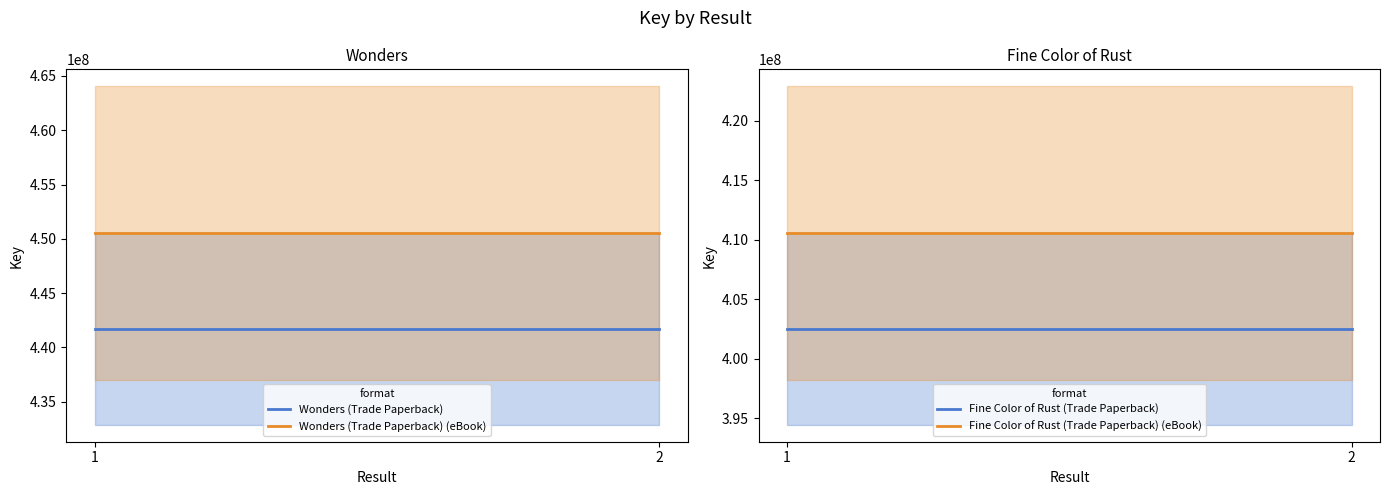

Where is Fine Color of Rust (Trade Paperback) (eBook) nearest to the value 410569869?

1